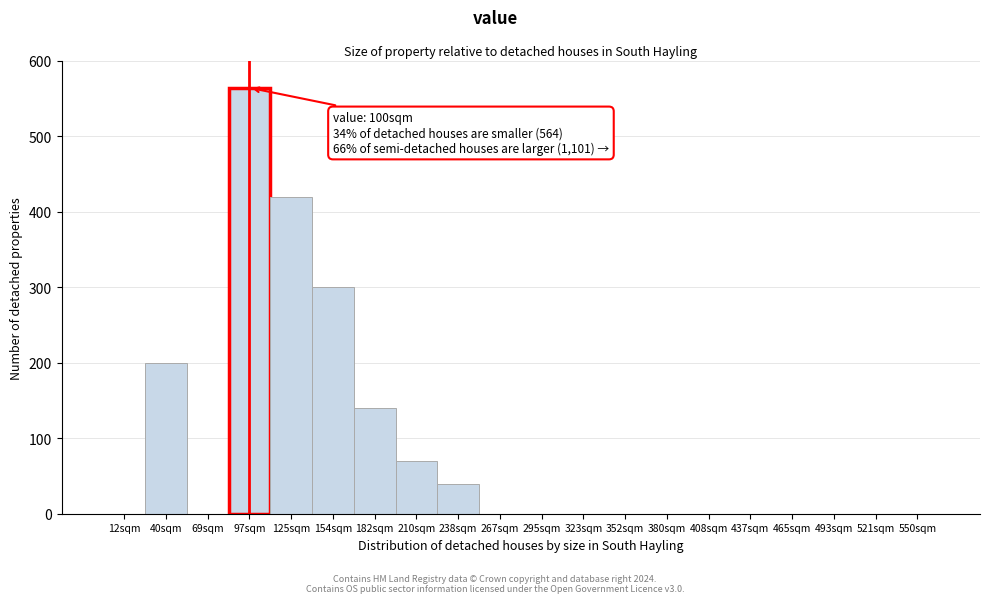

Reading left to right, transcribe all the data shown in this chart.

12sqm=0	40sqm=200	69sqm=0	97sqm=564	125sqm=420	154sqm=300	182sqm=140	210sqm=70	238sqm=40	267sqm=0	295sqm=0	323sqm=0	352sqm=0	380sqm=0	408sqm=0	437sqm=0	465sqm=0	493sqm=0	521sqm=0	550sqm=0